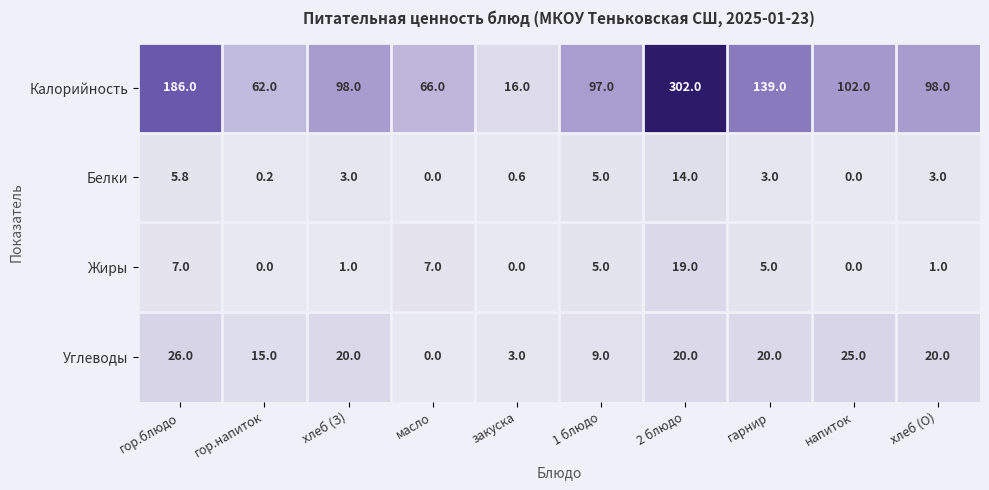

What is the sum of the Белки values at напиток and 2 блюдо?

14.0